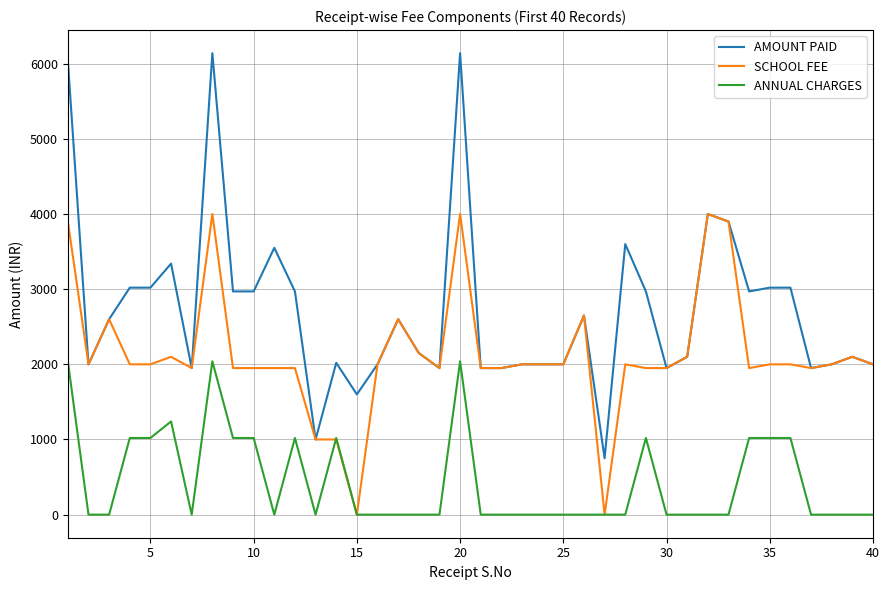

How many ANNUAL CHARGES values are between 0 and 1020?

36